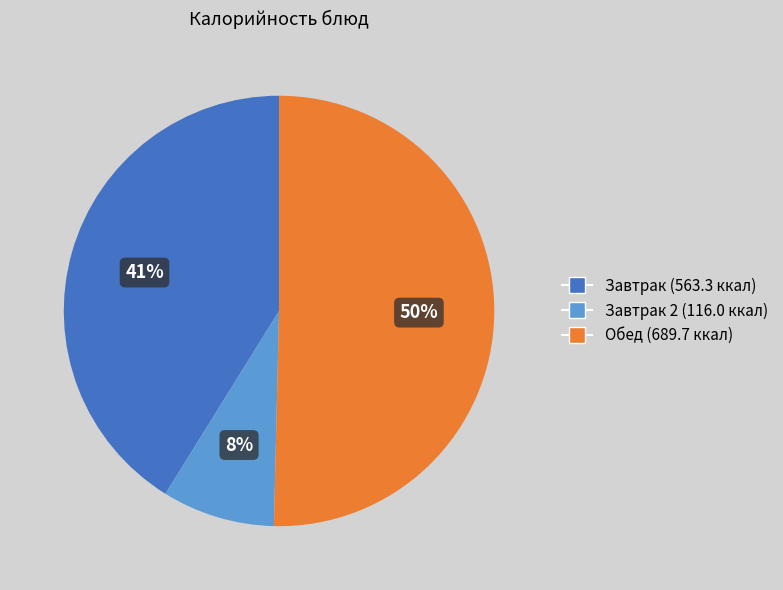

The Завтрак (563.3 ккал) slice represents 41% of the pie. True or false?

True